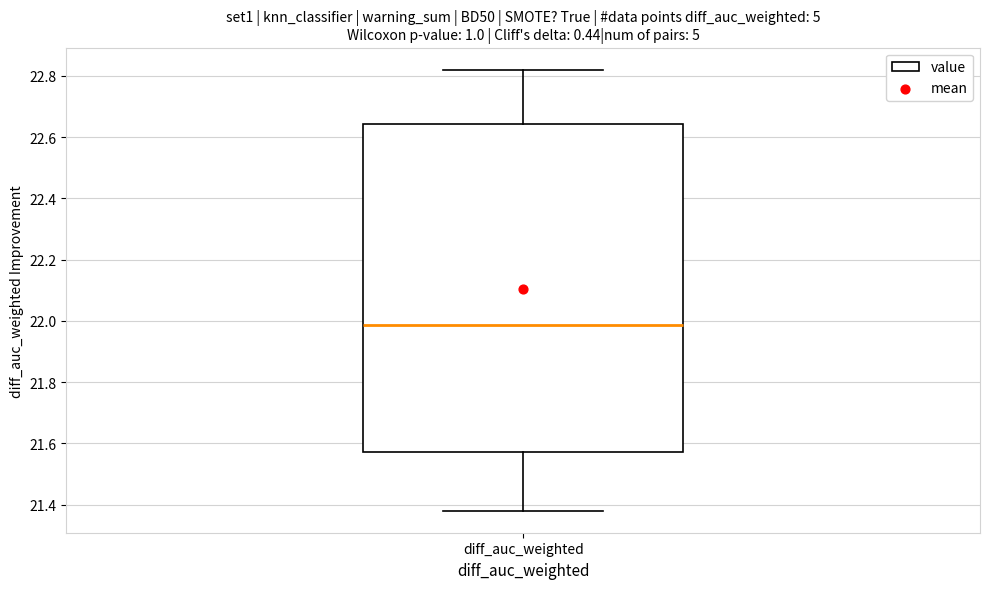

Where does the median line of the box for diff_auc_weighted sit on the y-axis? The values are not printed on the chart, so give them approximately, as read against the axis.

21.98